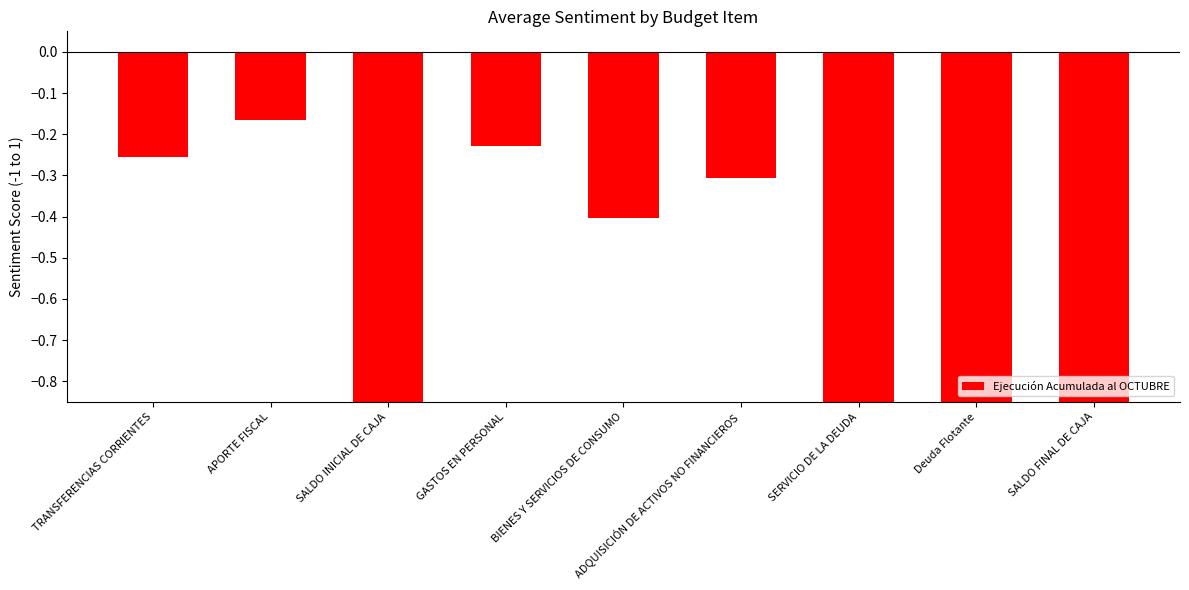

Which has a higher value, APORTE FISCAL or Deuda Flotante?

APORTE FISCAL